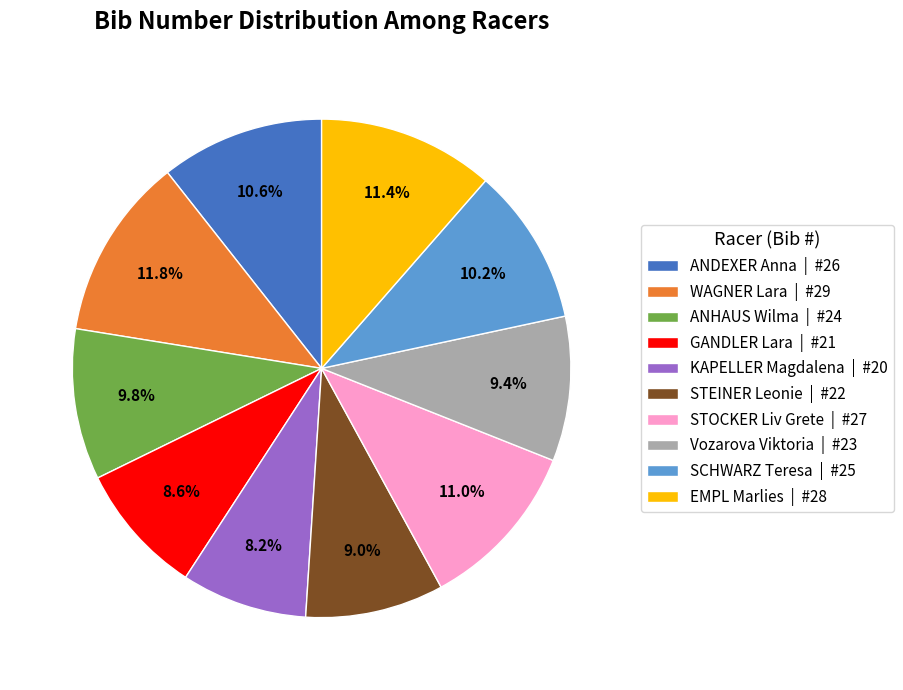

How many segments does this pie chart have?

10